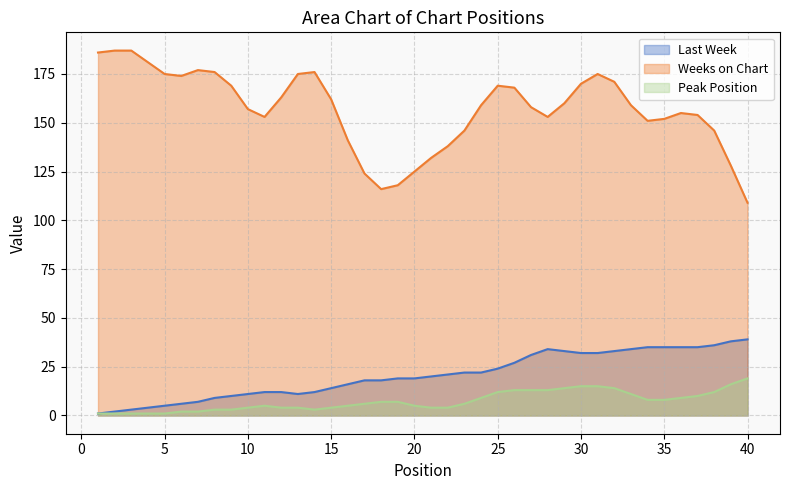

Which series has the widest spread of values?

Weeks on Chart